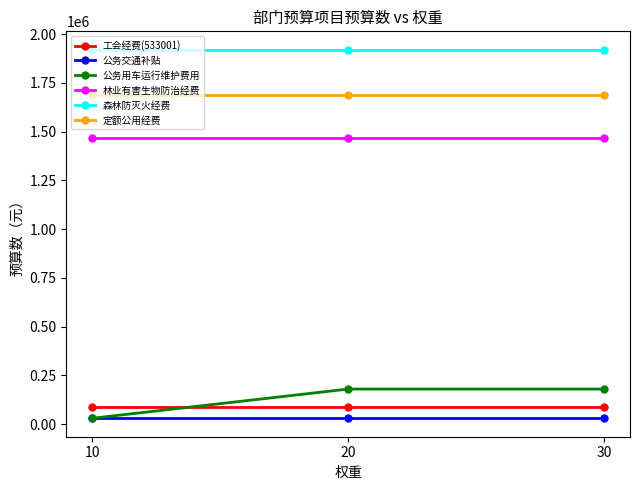

True or false: 定额公用经费 has a value of 1689600 at 10.

True